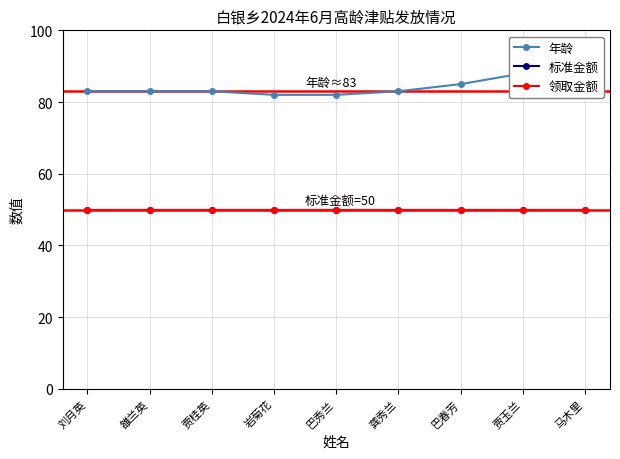

True or false: 标准金额 has a value of 50 at 刘月英.

True